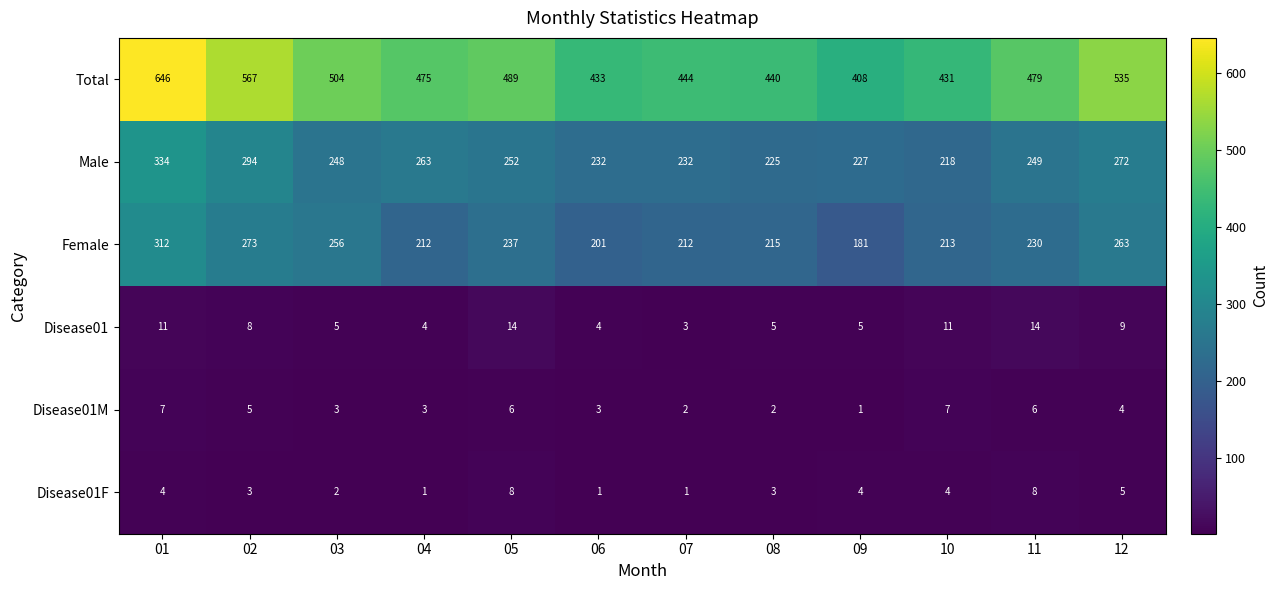

The Disease01F series shows 5 at 08. True or false?

False